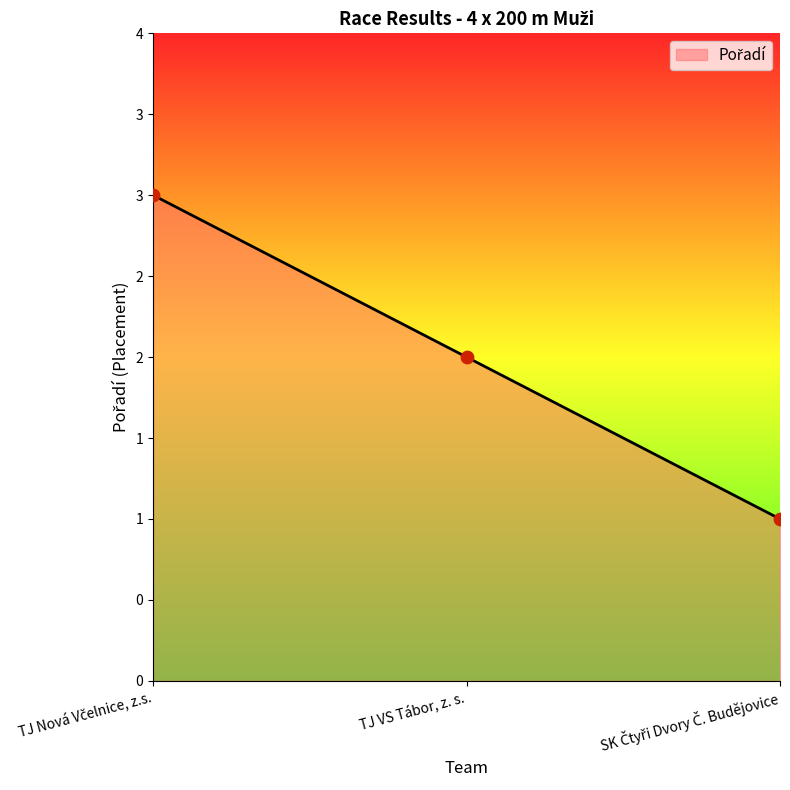

What is the change in value from TJ Nová Včelnice, z.s. to TJ VS Tábor, z. s.?

-1